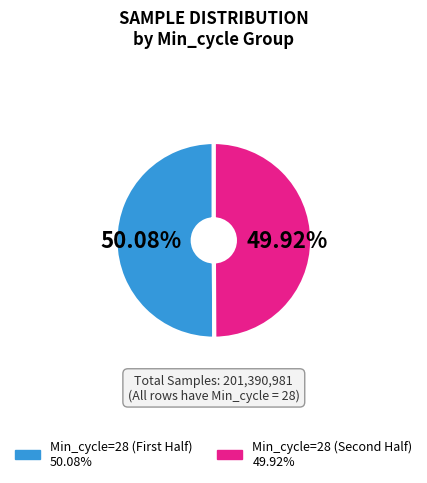

Does any single category account for the majority?

Yes